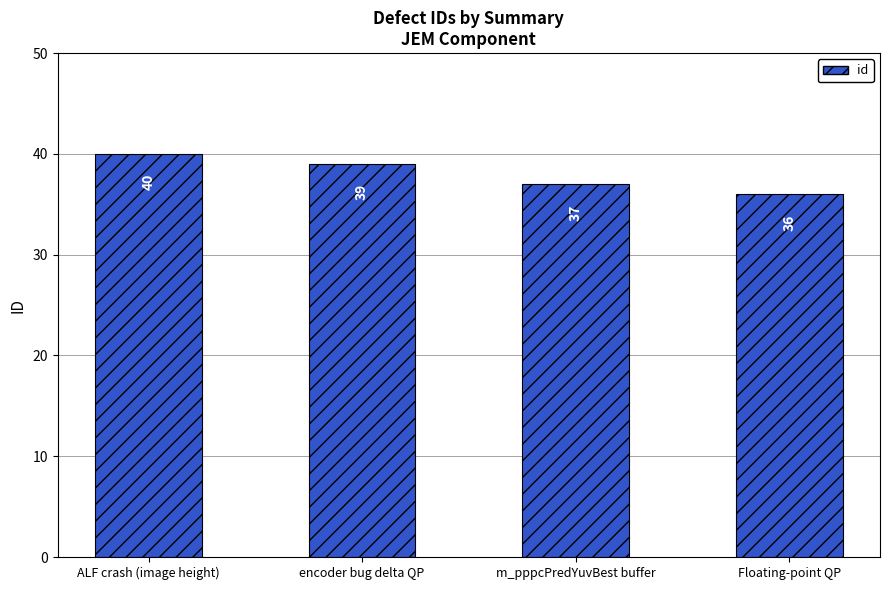

What is the change in value from encoder bug delta QP to m_pppcPredYuvBest buffer?

-2